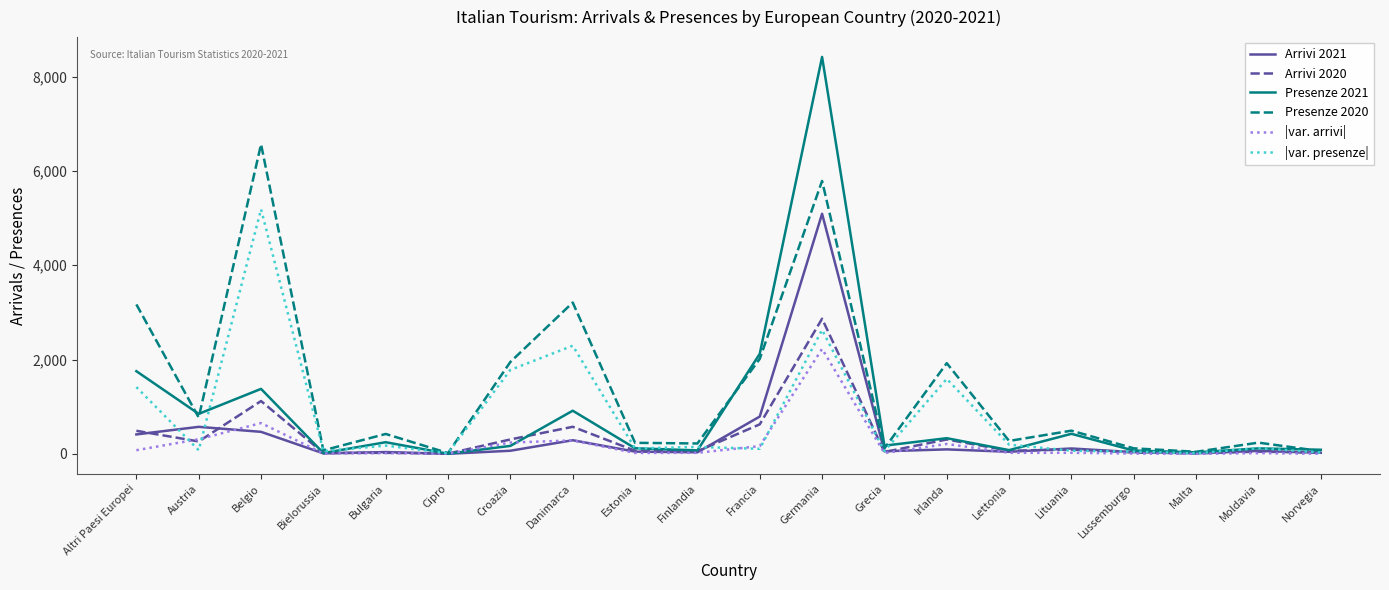

What is the spread (max minus min) of values at Altri Paesi Europei?

3092